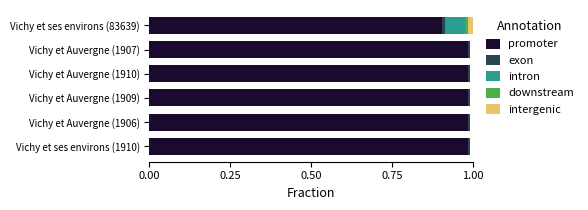

The promoter series shows 1.4 at Vichy et Auvergne (1910). True or false?

False